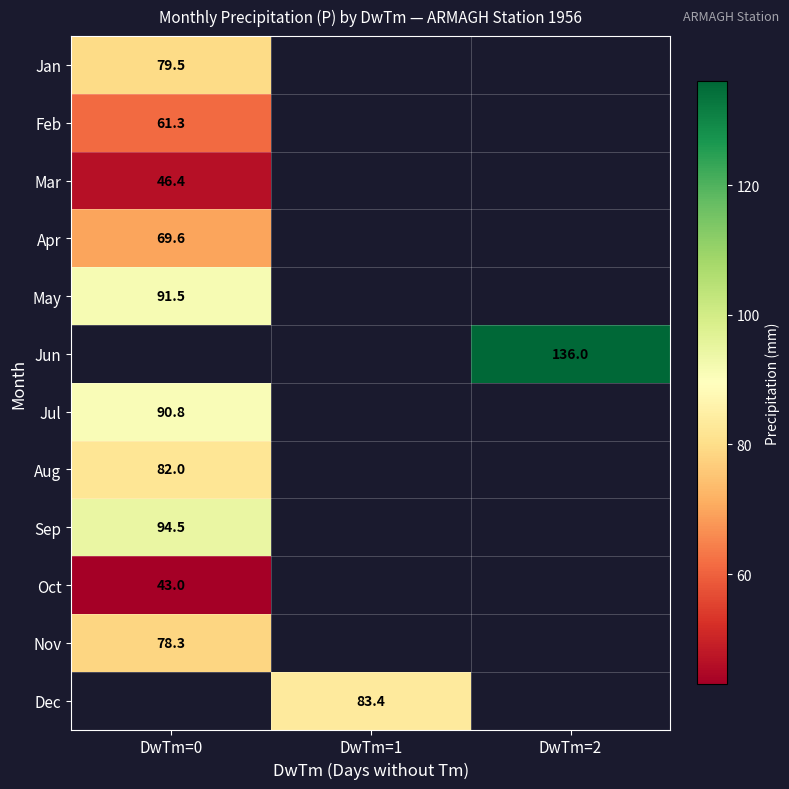

True or false: Jul has a value of 90.8 at DwTm=0.

True